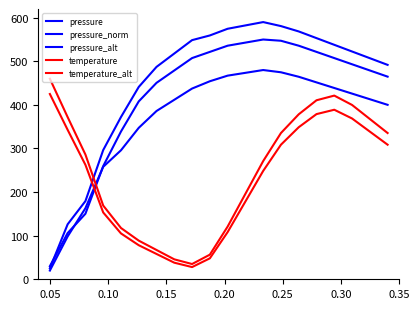

Reading left to right, transcribe all the data shown in this chart.

pressure: 30.0	106.0	150.3	259.5	338.9	408.0	450.6	479.0	507.4	521.6	535.8	542.9	550.0	547.2	535.8	521.6	507.4	493.2	479.0	464.8
pressure_norm: 25.0	126.2	179.3	296.4	372.2	441.2	487.2	517.9	548.6	559.3	574.7	582.3	590.0	580.8	568.5	553.2	537.8	522.5	507.2	491.8
pressure_alt: 20.0	98.3	163.0	258.0	295.9	347.4	386.0	411.8	437.5	454.2	467.1	473.6	480.0	474.8	464.5	451.7	438.8	425.9	413.0	400.2
temperature: 460.0	372.0	286.1	169.2	117.6	88.7	67.2	45.7	35.0	56.5	120.9	196.0	271.1	335.5	378.4	410.6	421.4	399.9	367.7	335.5
temperature_alt: 425.0	342.8	262.6	153.3	105.2	78.1	58.1	38.0	28.0	48.1	108.2	178.4	248.6	308.7	348.8	378.9	388.9	368.9	338.8	308.7